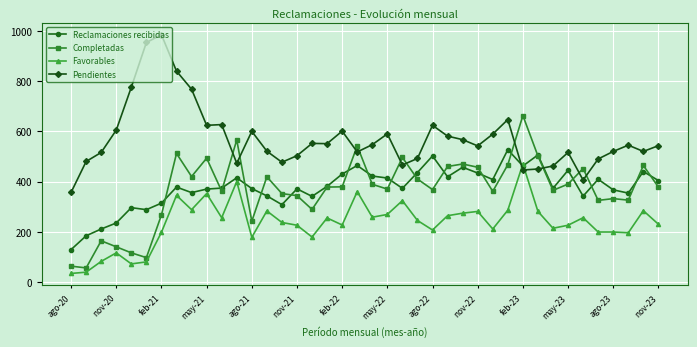

True or false: Pendientes and Favorables cross at least once.

True